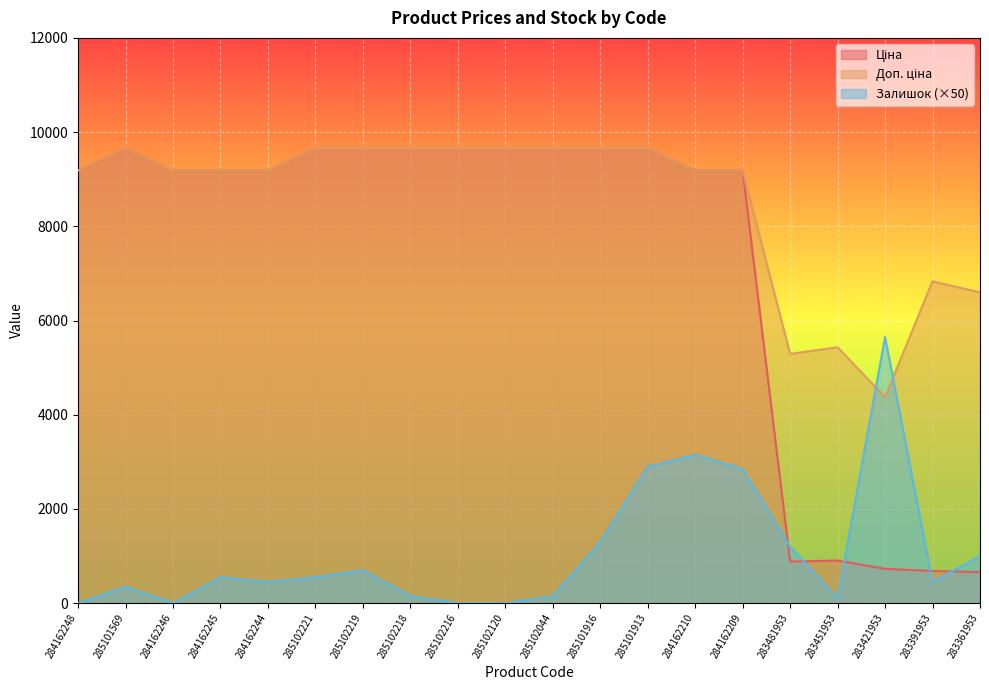

Reading left to right, transcribe all the data shown in this chart.

Ціна: 284162248=9185.1	285101569=9664.7	284162246=9185.1	284162245=9185.1	284162244=9185.1	285102221=9664.7	285102219=9664.7	285102218=9664.7	285102216=9664.7	285102120=9664.7	285102044=9664.7	285101916=9664.7	285101913=9664.7	284162210=9185.1	284162209=9185.1	283481953=882.1	283451953=905.5	283421953=728.8	283391953=683.2	283361953=659.8
Доп. ціна: 284162248=9185.1	285101569=9664.7	284162246=9185.1	284162245=9185.1	284162244=9185.1	285102221=9664.7	285102219=9664.7	285102218=9664.7	285102216=9664.7	285102120=9664.7	285102044=9664.7	285101916=9664.7	285101913=9664.7	284162210=9185.1	284162209=9185.1	283481953=5292.4	283451953=5432.8	283421953=4372.9	283391953=6831.9	283361953=6597.9
Залишок: 284162248=0.0	285101569=350.0	284162246=0.0	284162245=550.0	284162244=450.0	285102221=550.0	285102219=700.0	285102218=150.0	285102216=0.0	285102120=0.0	285102044=150.0	285101916=1300.0	285101913=2900.0	284162210=3150.0	284162209=2850.0	283481953=1200.0	283451953=100.0	283421953=5650.0	283391953=450.0	283361953=1000.0